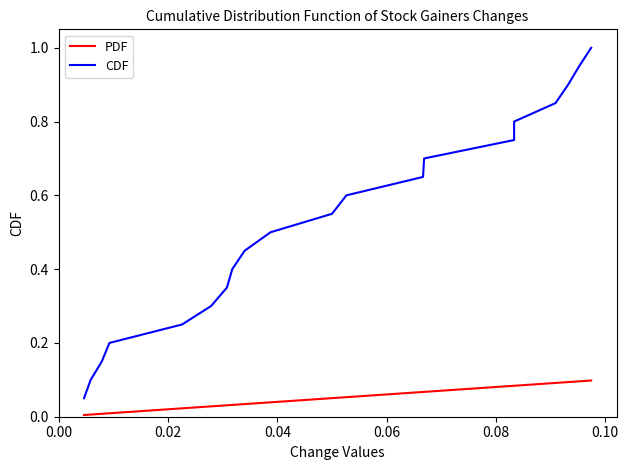

What is the sum of all PDF values?

1.0